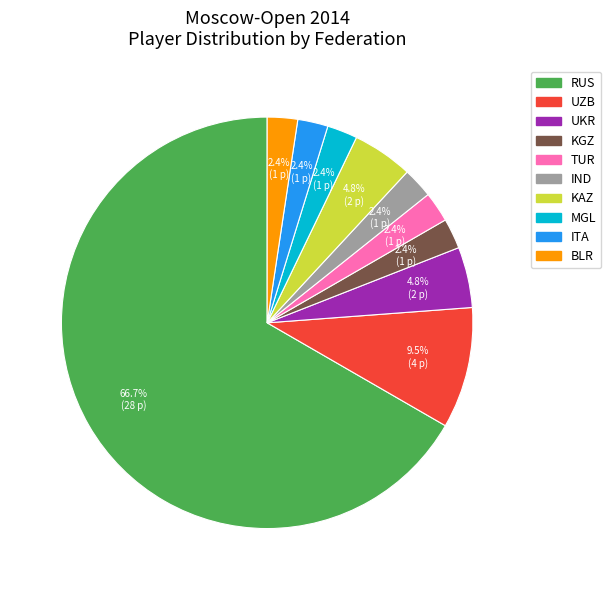

Is there any slice that represents more than half of the pie?

Yes